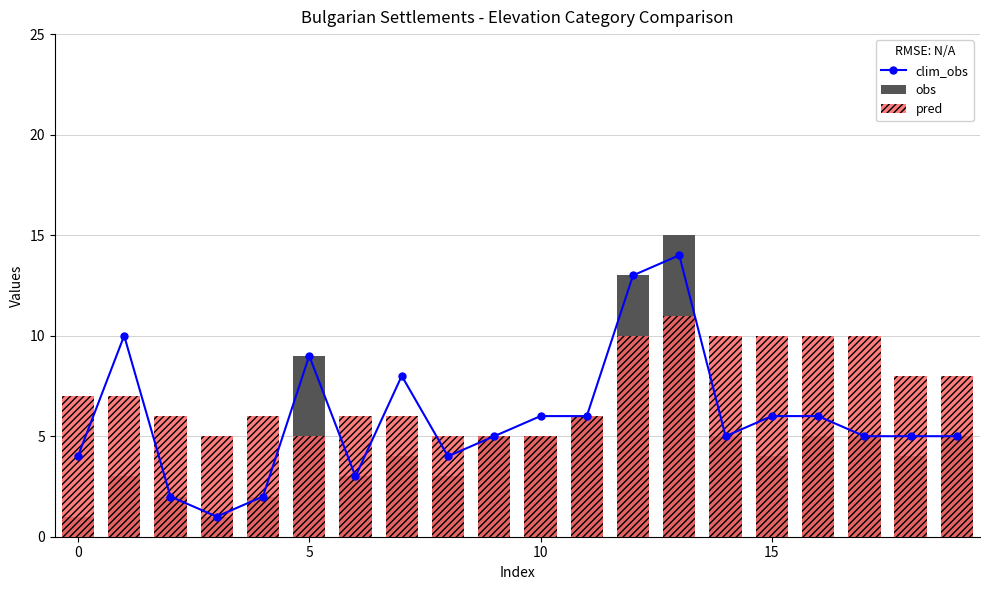

What is the maximum value for pred?

11